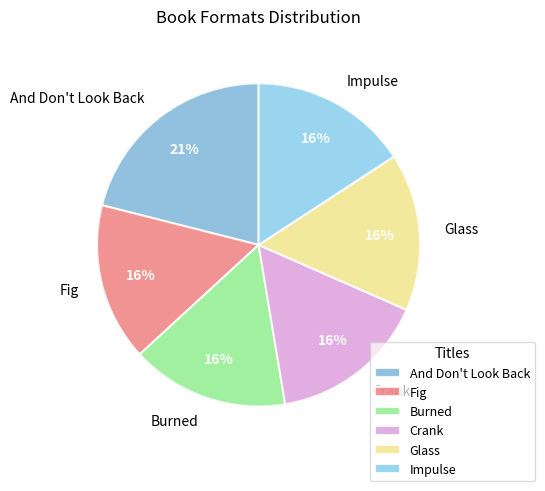

Count the number of slices in the pie.

6